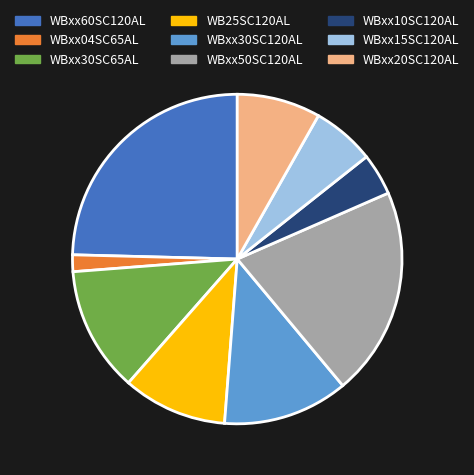

What is the largest slice in the pie chart?

WBxx60SC120AL